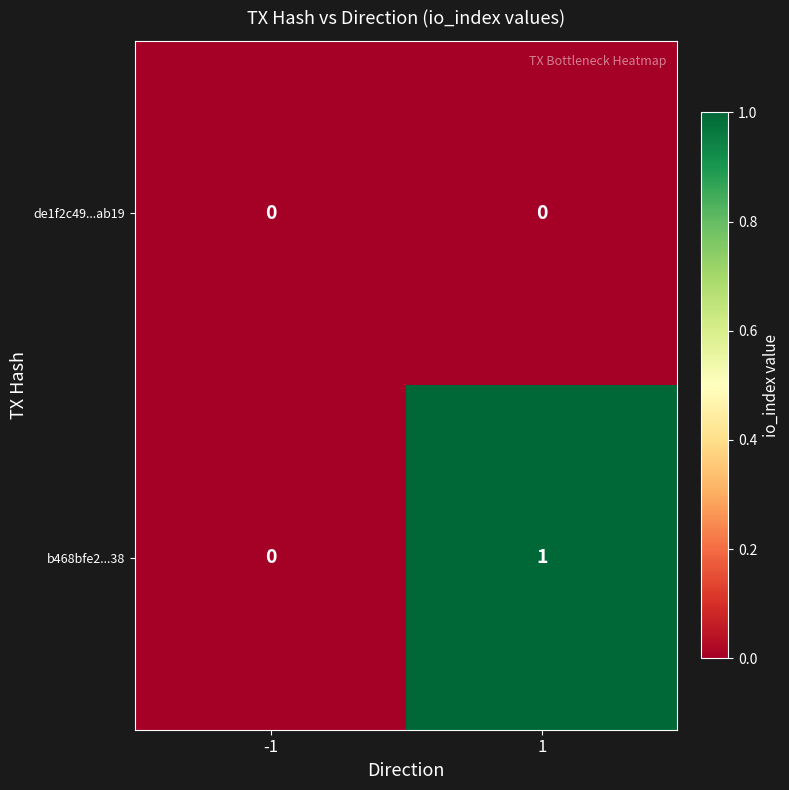

How many data points does each series have?

2